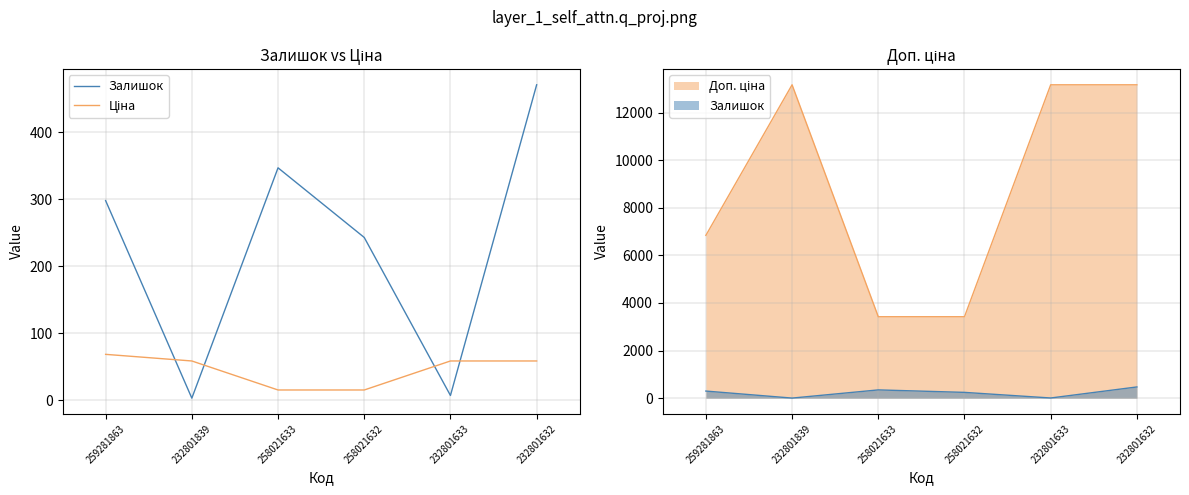

Is the value of Ціна at 232801632 greater than the value of Залишок at 259281863?

No